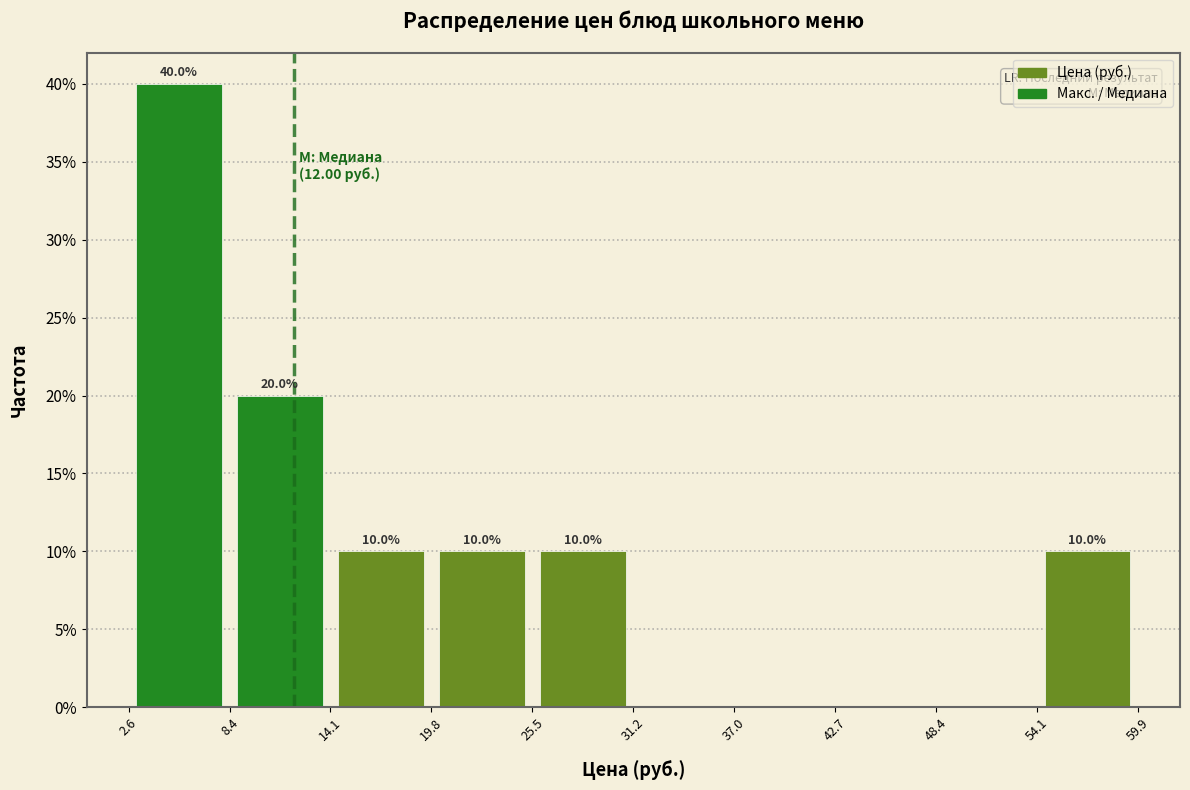

Over which range of the x-axis is the bar tallest?

2.6 to 8.4